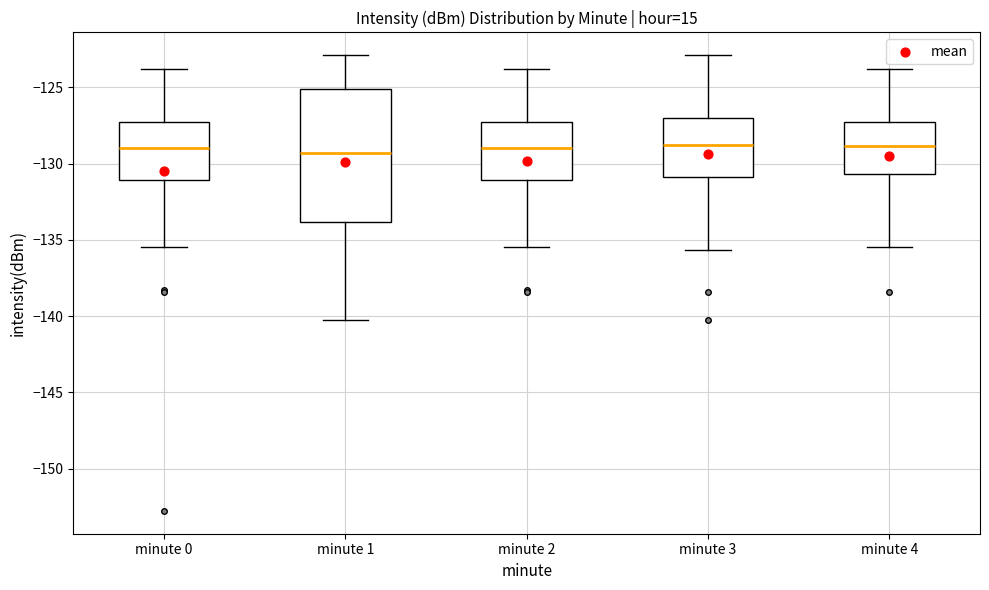

Where is the lower edge of the box for minute 2 on the y-axis? The values are not printed on the chart, so give them approximately, as read against the axis.

-131.0